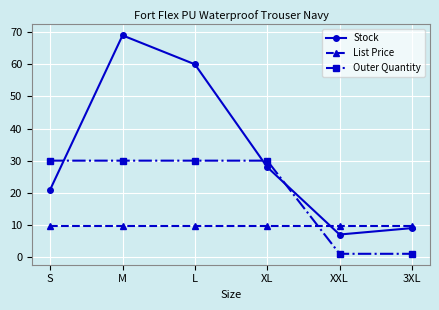

How many times do Outer Quantity and List Price cross each other?

1